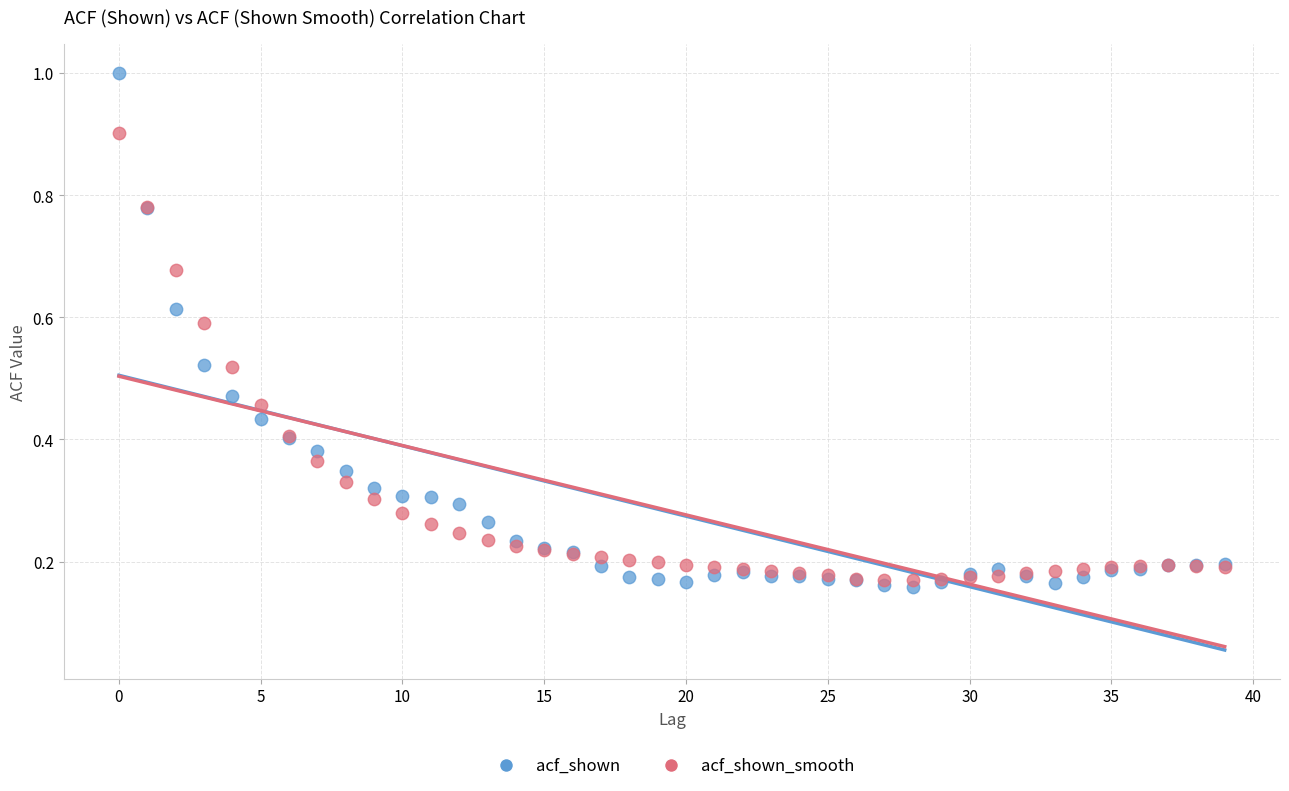

Which series has the widest spread of Y values?

acf_shown